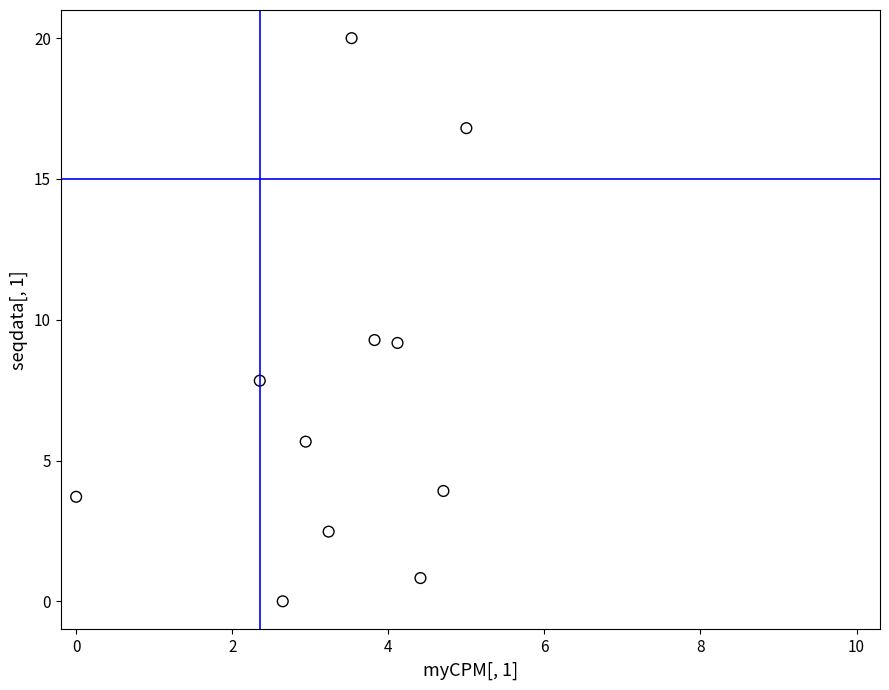

What is the average X value?

3.3